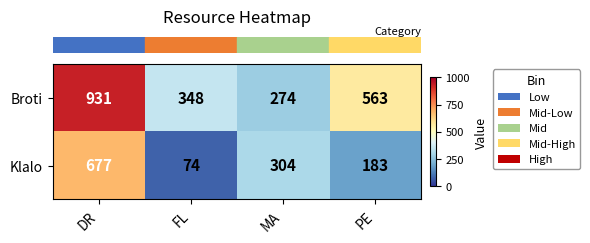

Which series has the largest total across all categories?

Broti